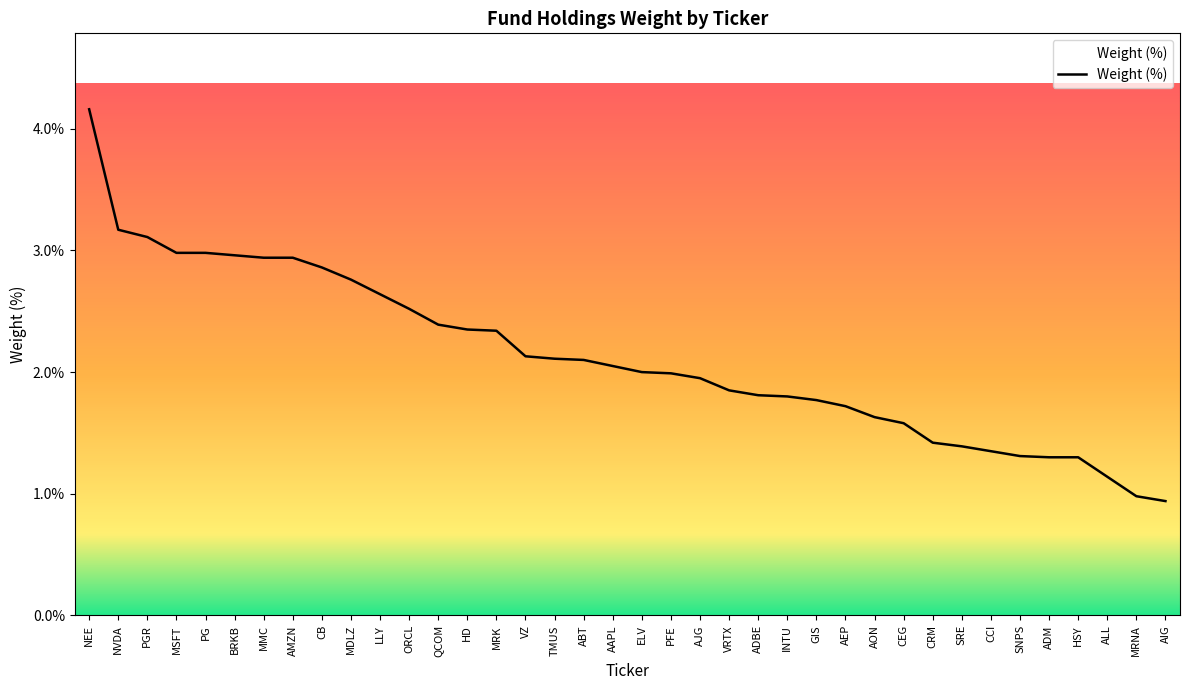

What is the minimum value shown in the chart?

0.9